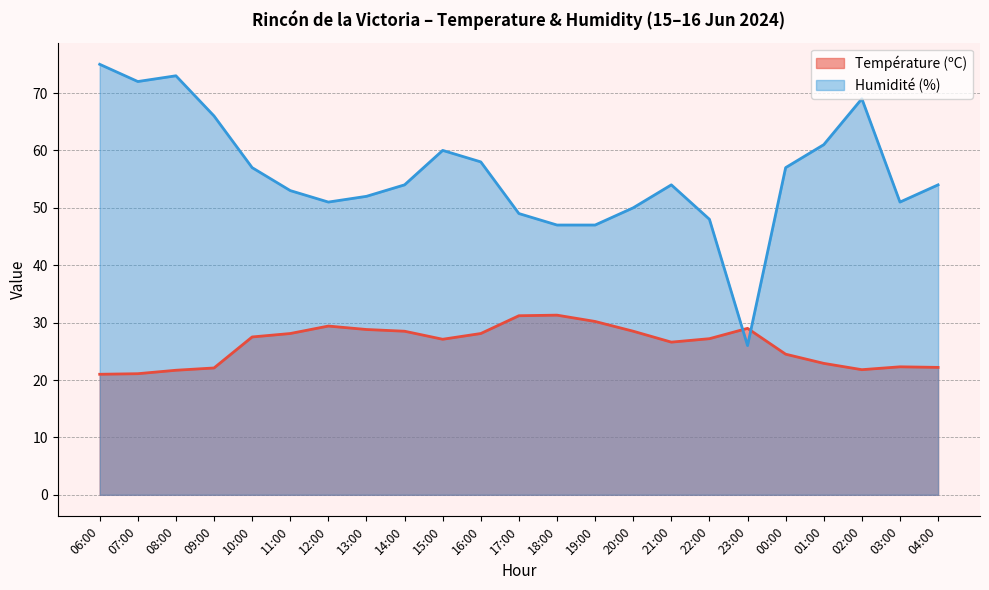

How many lines are shown in the chart?

2